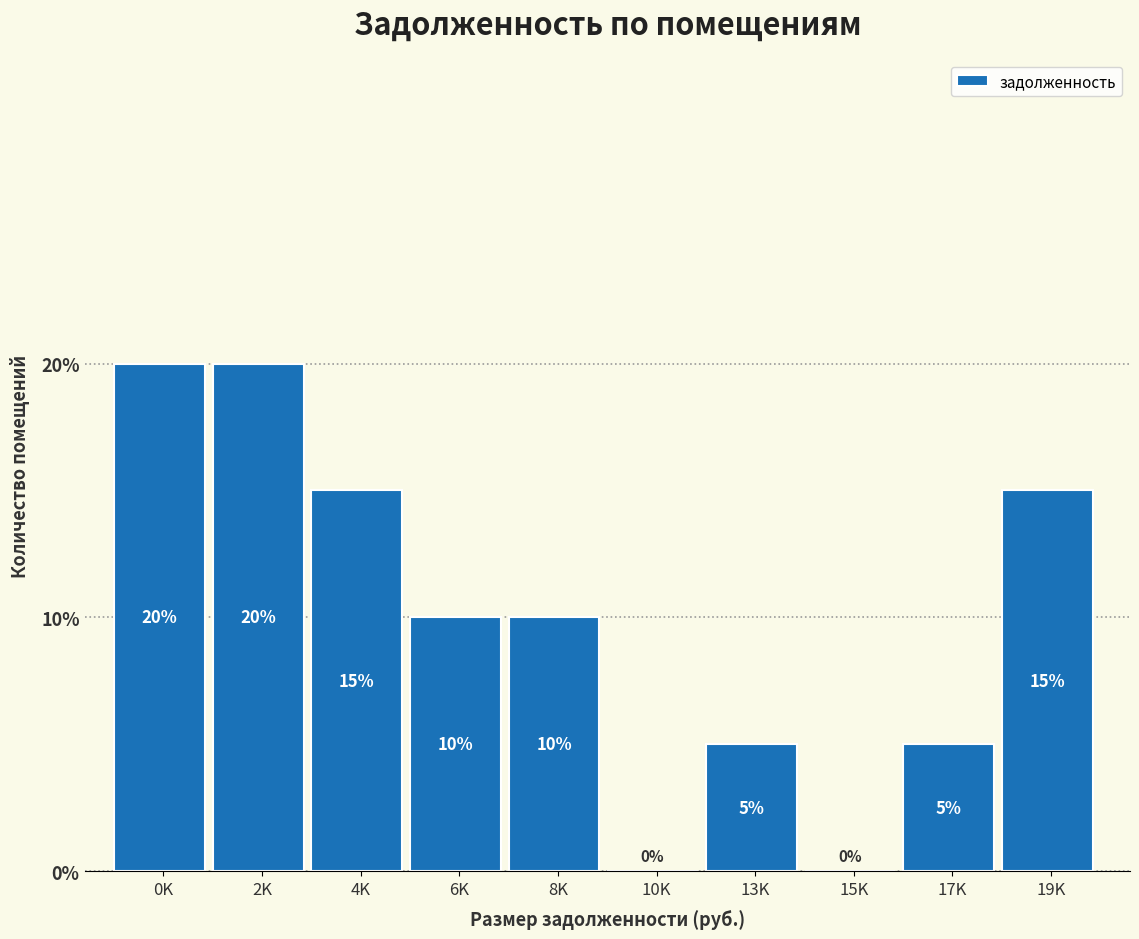

Reading left to right, list all the values displayed in this chart.

0K=20	2K=20	4K=15	6K=10	8K=10	10K=0	13K=5	15K=0	17K=5	19K=15